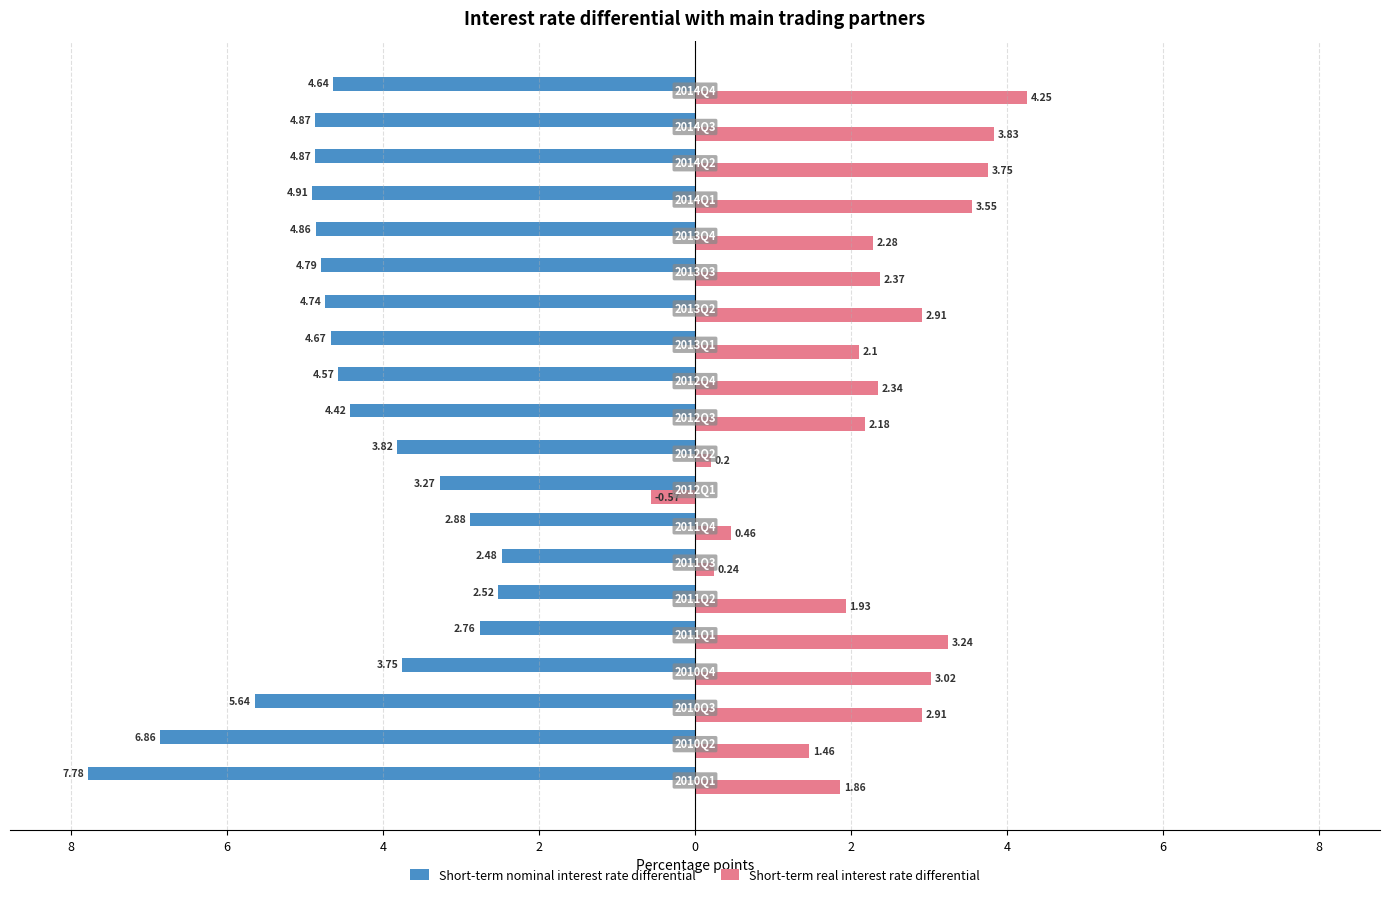

What are all the series names shown in the legend?

Short-term nominal interest rate differential, Short-term real interest rate differential